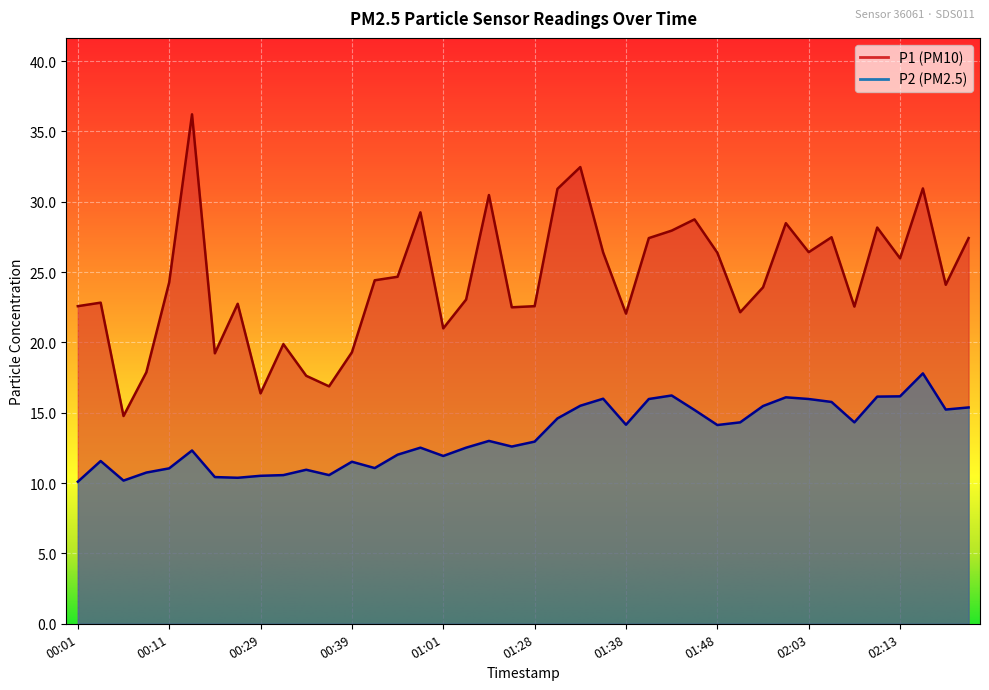

Reading left to right, transcribe all the data shown in this chart.

P1: 00:01=22.6	00:03=22.8	00:06=14.8	00:09=17.9	00:11=24.3	00:14=36.2	00:16=19.2	00:22=22.8	00:29=16.4	00:32=19.9	00:34=17.6	00:37=16.9	00:39=19.3	00:42=24.4	00:47=24.7	00:59=29.2	01:01=21.0	01:04=23.1	01:06=30.5	01:23=22.5	01:28=22.6	01:31=30.9	01:33=32.5	01:36=26.4	01:38=22.1	01:41=27.4	01:43=27.9	01:45=28.8	01:48=26.4	01:50=22.1	01:53=23.9	01:55=28.5	02:03=26.4	02:06=27.5	02:08=22.6	02:11=28.2	02:13=26.0	02:16=30.9	02:19=24.1	02:21=27.4
P2: 00:01=10.1	00:03=11.6	00:06=10.2	00:09=10.8	00:11=11.1	00:14=12.3	00:16=10.4	00:22=10.4	00:29=10.5	00:32=10.6	00:34=10.9	00:37=10.6	00:39=11.5	00:42=11.1	00:47=12.0	00:59=12.5	01:01=11.9	01:04=12.5	01:06=13.0	01:23=12.6	01:28=12.9	01:31=14.6	01:33=15.5	01:36=16.0	01:38=14.2	01:41=16.0	01:43=16.2	01:45=15.2	01:48=14.1	01:50=14.3	01:53=15.5	01:55=16.1	02:03=16.0	02:06=15.8	02:08=14.3	02:11=16.1	02:13=16.2	02:16=17.8	02:19=15.2	02:21=15.4